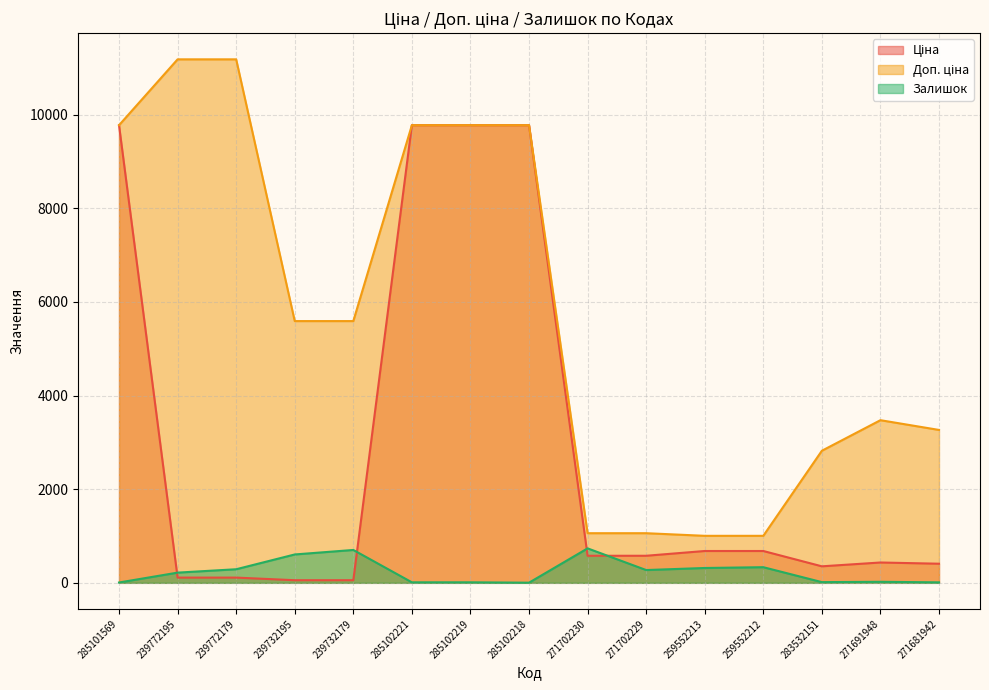

Between 285102219 and 259552213, which is larger?

285102219